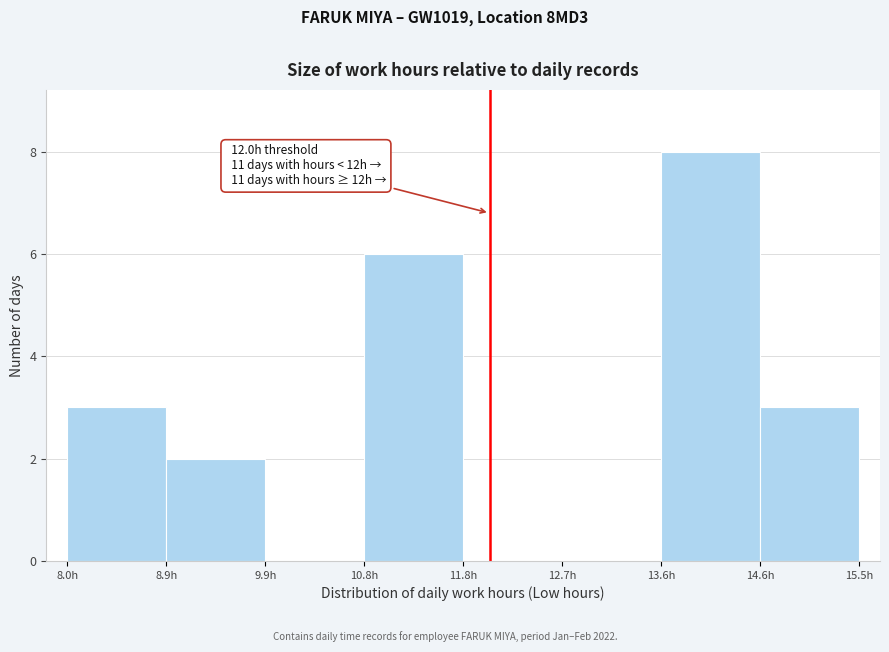

Over which range of the x-axis is the bar tallest?

13.6 to 14.6